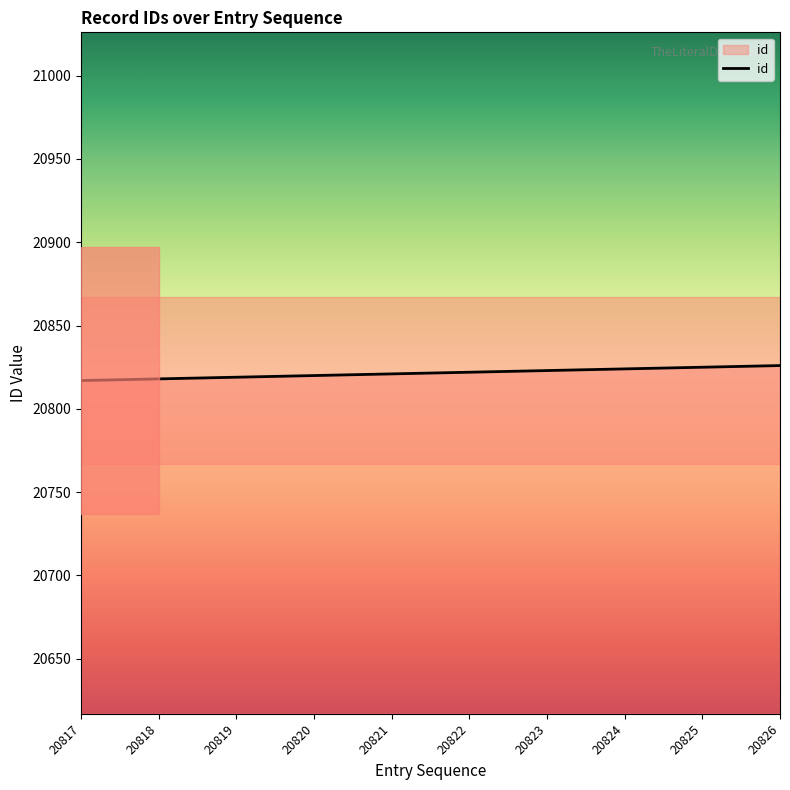

What is the minimum value shown in the chart?

20817